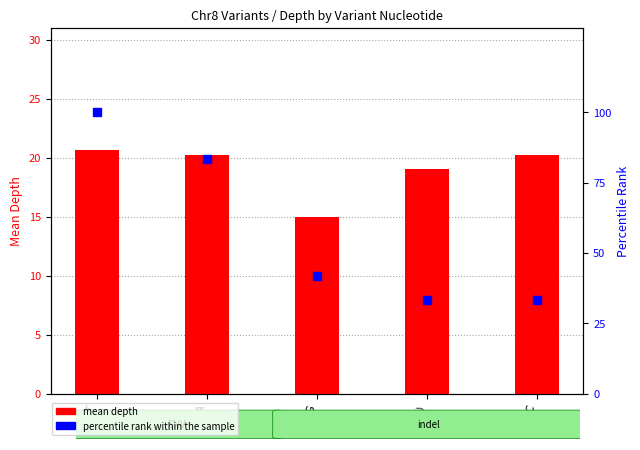

Which series contains the highest Y value?

percentile rank within the sample